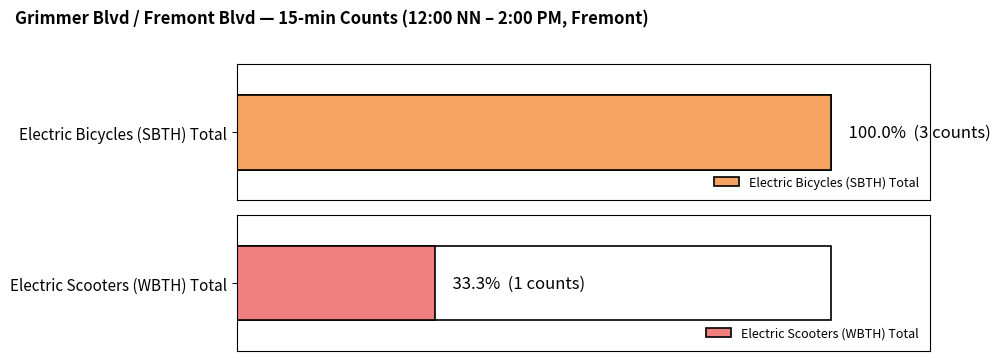

List the series in order of their peak value, lowest first.

Electric Scooters (WBTH), Electric Bicycles (SBTH)